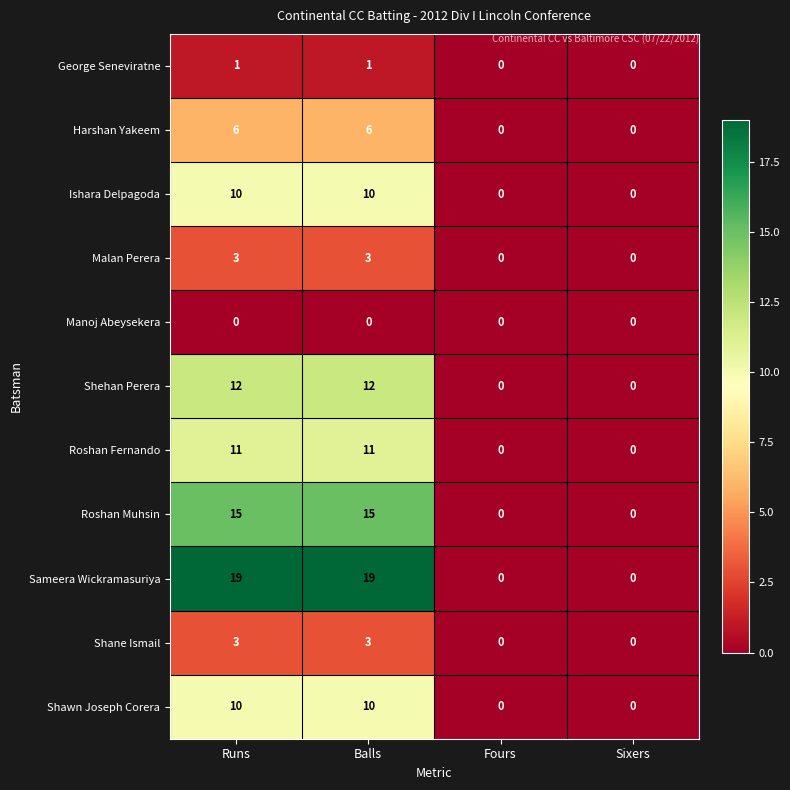

Is it true that Shane Ismail equals 1 at Balls?

False